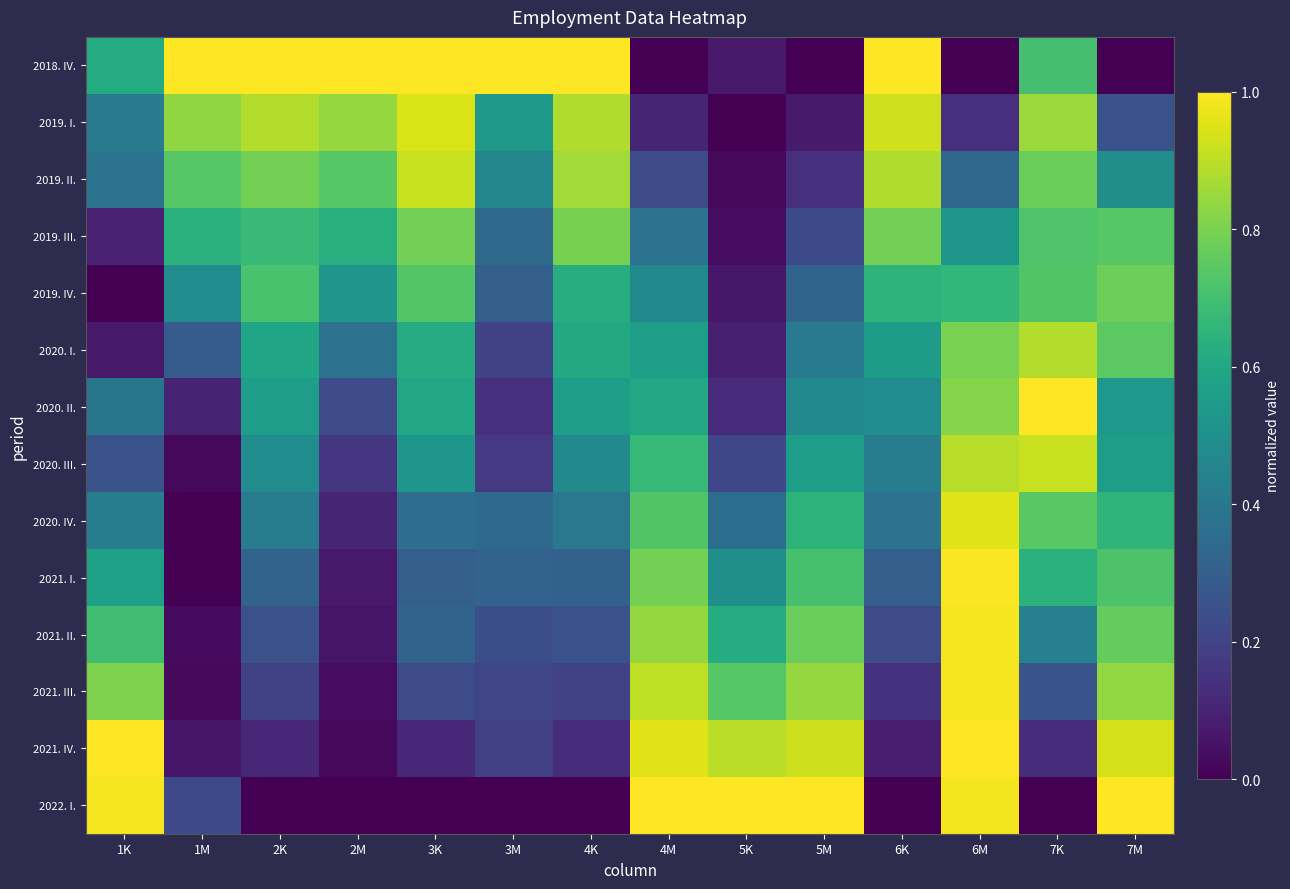

Reading right to left, what are all the values shown in this chart?

2018. IV.: 7M=0.0	7K=0.7	6M=0.0	6K=1.0	5M=0.0	5K=0.1	4M=0.0	4K=1.0	3M=1.0	3K=1.0	2M=1.0	2K=1.0	1M=1.0	1K=0.6
2019. I.: 7M=0.3	7K=0.8	6M=0.1	6K=0.9	5M=0.1	5K=0.0	4M=0.1	4K=0.9	3M=0.5	3K=0.9	2M=0.8	2K=0.9	1M=0.8	1K=0.4
2019. II.: 7M=0.5	7K=0.8	6M=0.3	6K=0.9	5M=0.1	5K=0.0	4M=0.2	4K=0.9	3M=0.5	3K=0.9	2M=0.7	2K=0.8	1M=0.7	1K=0.4
2019. III.: 7M=0.7	7K=0.7	6M=0.5	6K=0.8	5M=0.2	5K=0.0	4M=0.4	4K=0.8	3M=0.3	3K=0.8	2M=0.6	2K=0.7	1M=0.6	1K=0.1
2019. IV.: 7M=0.8	7K=0.7	6M=0.7	6K=0.6	5M=0.3	5K=0.1	4M=0.5	4K=0.6	3M=0.3	3K=0.7	2M=0.5	2K=0.7	1M=0.5	1K=0.0
2020. I.: 7M=0.7	7K=0.9	6M=0.8	6K=0.6	5M=0.4	5K=0.1	4M=0.6	4K=0.6	3M=0.2	3K=0.6	2M=0.4	2K=0.6	1M=0.3	1K=0.1
2020. II.: 7M=0.5	7K=1.0	6M=0.8	6K=0.5	5M=0.5	5K=0.1	4M=0.6	4K=0.6	3M=0.1	3K=0.6	2M=0.2	2K=0.6	1M=0.1	1K=0.4
2020. III.: 7M=0.6	7K=0.9	6M=0.9	6K=0.4	5M=0.6	5K=0.2	4M=0.7	4K=0.5	3M=0.2	3K=0.5	2M=0.2	2K=0.5	1M=0.0	1K=0.3
2020. IV.: 7M=0.7	7K=0.7	6M=0.9	6K=0.4	5M=0.6	5K=0.4	4M=0.7	4K=0.4	3M=0.3	3K=0.4	2M=0.1	2K=0.4	1M=0.0	1K=0.4
2021. I.: 7M=0.7	7K=0.6	6M=1.0	6K=0.3	5M=0.7	5K=0.5	4M=0.8	4K=0.3	3M=0.3	3K=0.3	2M=0.1	2K=0.3	1M=0.0	1K=0.6
2021. II.: 7M=0.8	7K=0.4	6M=1.0	6K=0.2	5M=0.8	5K=0.6	4M=0.8	4K=0.3	3M=0.2	3K=0.3	2M=0.1	2K=0.2	1M=0.0	1K=0.7
2021. III.: 7M=0.8	7K=0.3	6M=1.0	6K=0.1	5M=0.8	5K=0.7	4M=0.9	4K=0.2	3M=0.2	3K=0.2	2M=0.0	2K=0.2	1M=0.0	1K=0.8
2021. IV.: 7M=0.9	7K=0.1	6M=1.0	6K=0.1	5M=0.9	5K=0.9	4M=1.0	4K=0.1	3M=0.2	3K=0.1	2M=0.0	2K=0.1	1M=0.1	1K=1.0
2022. I.: 7M=1.0	7K=0.0	6M=1.0	6K=0.0	5M=1.0	5K=1.0	4M=1.0	4K=0.0	3M=0.0	3K=0.0	2M=0.0	2K=0.0	1M=0.2	1K=1.0